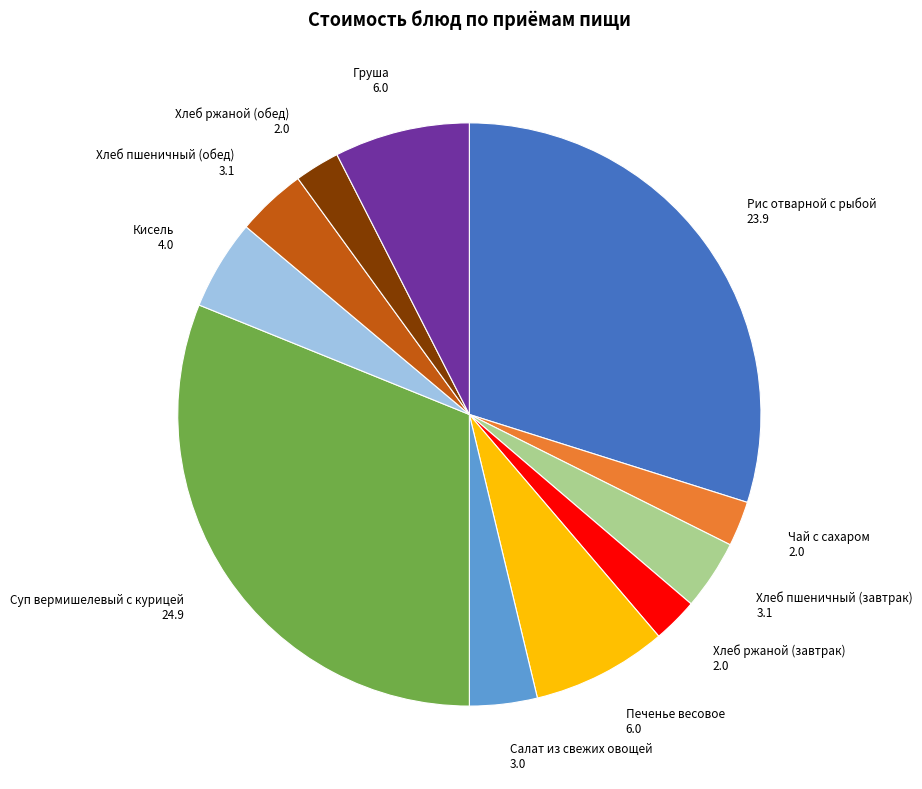

True or false: Суп вермишелевый с курицей accounts for 31% of the total.

True